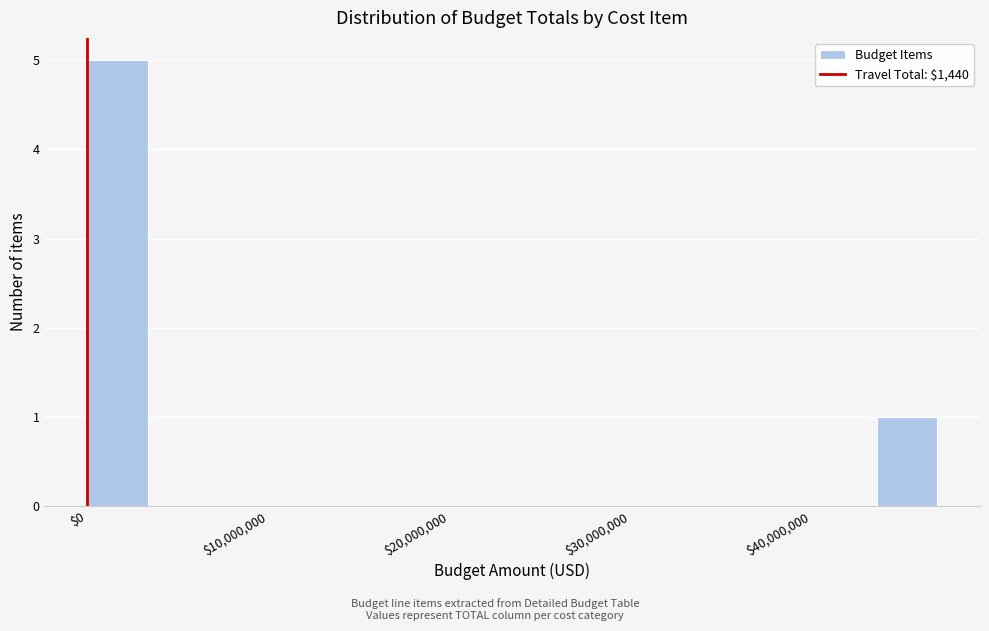

Read against the x-axis, roughly where is the centre of the tallest bar?

2000000